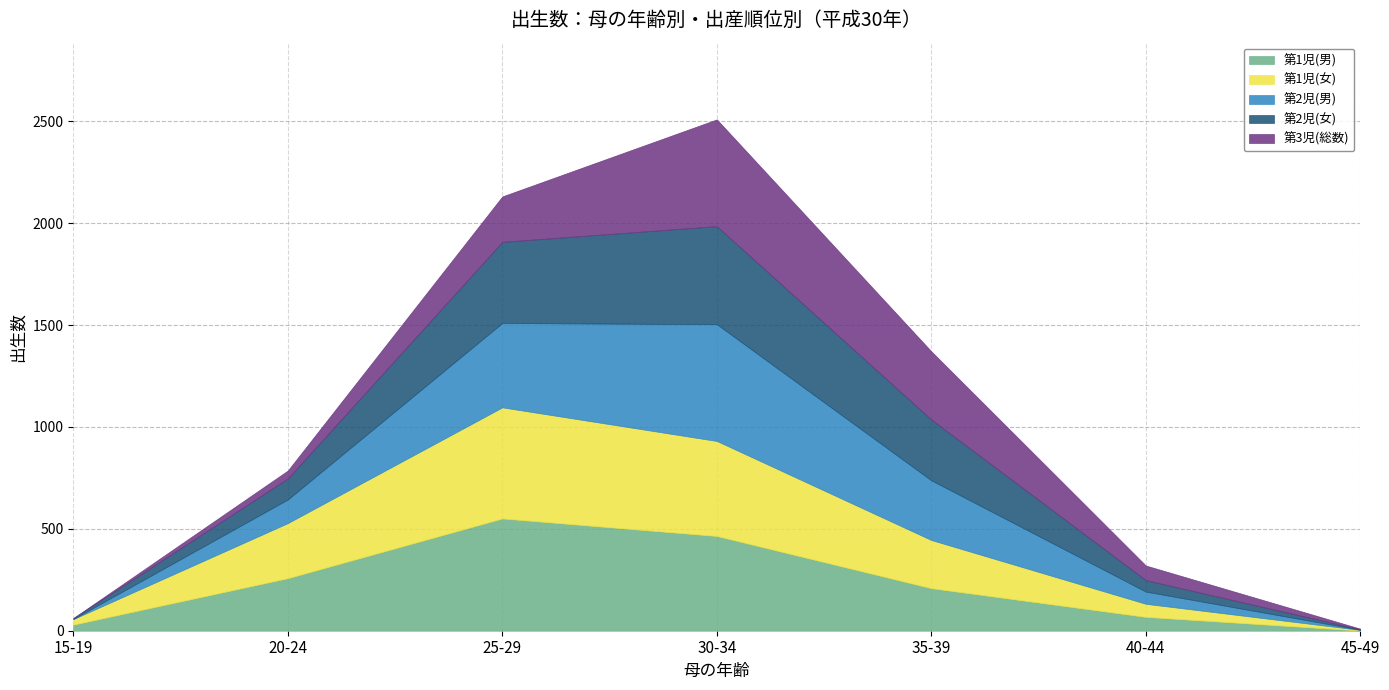

What is the difference between the highest and lowest values at 15-19?

30